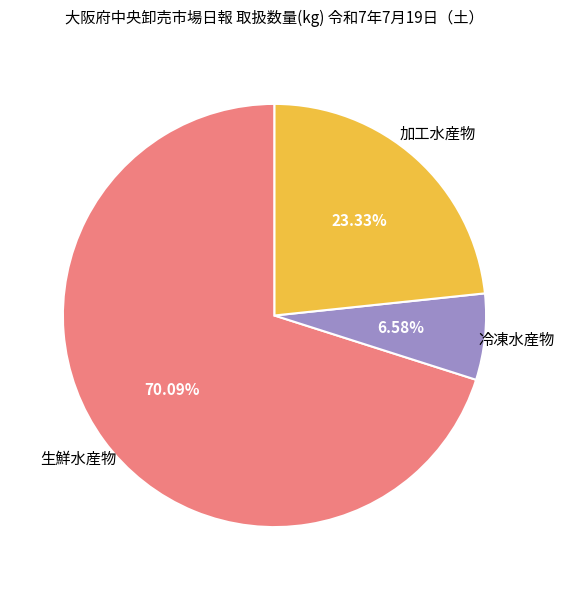

Which category has the smallest portion of the pie?

冷凍水産物